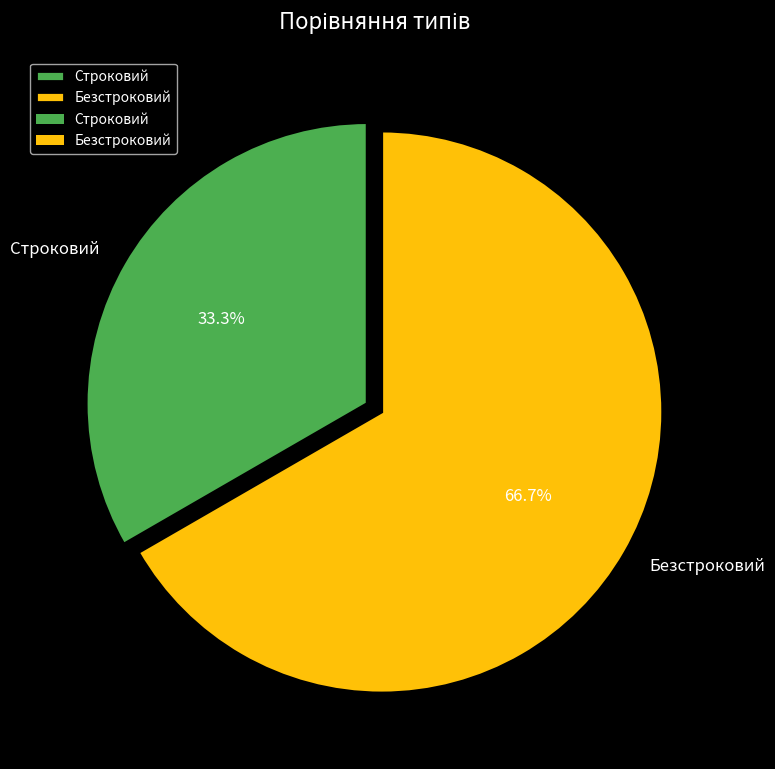

Count the number of slices in the pie.

2